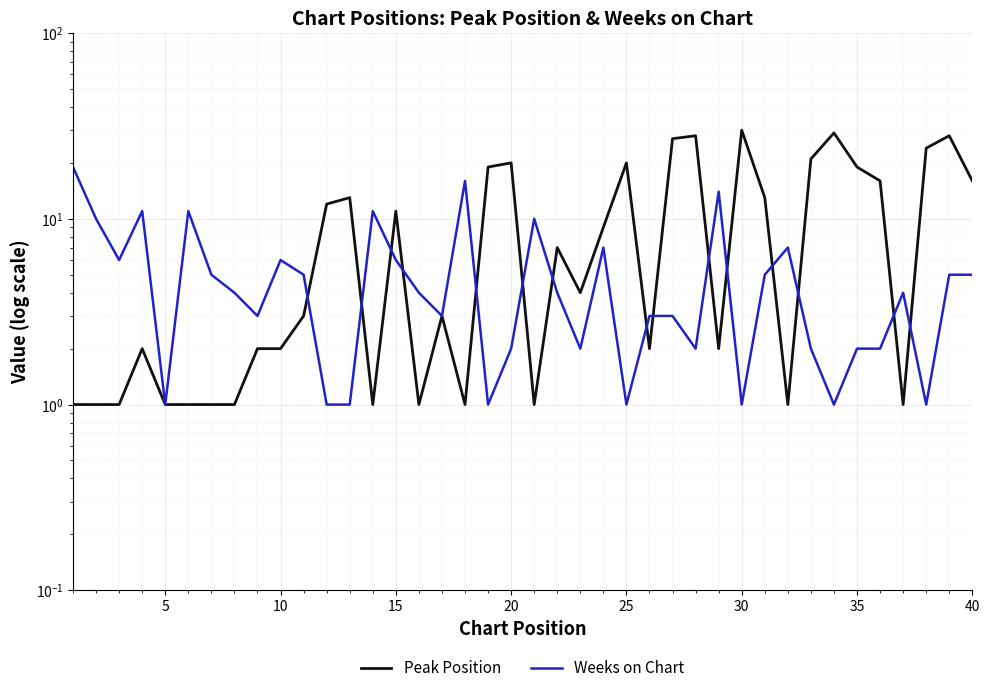

How many lines are shown in the chart?

2